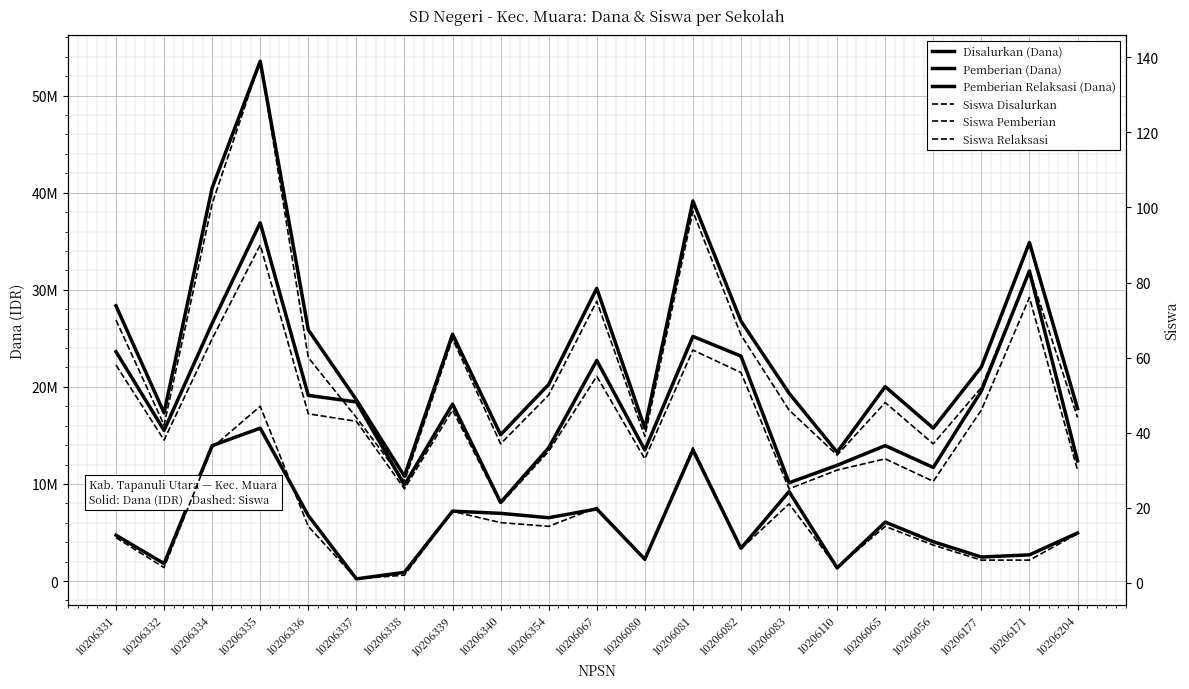

What is the smallest value displayed?

1